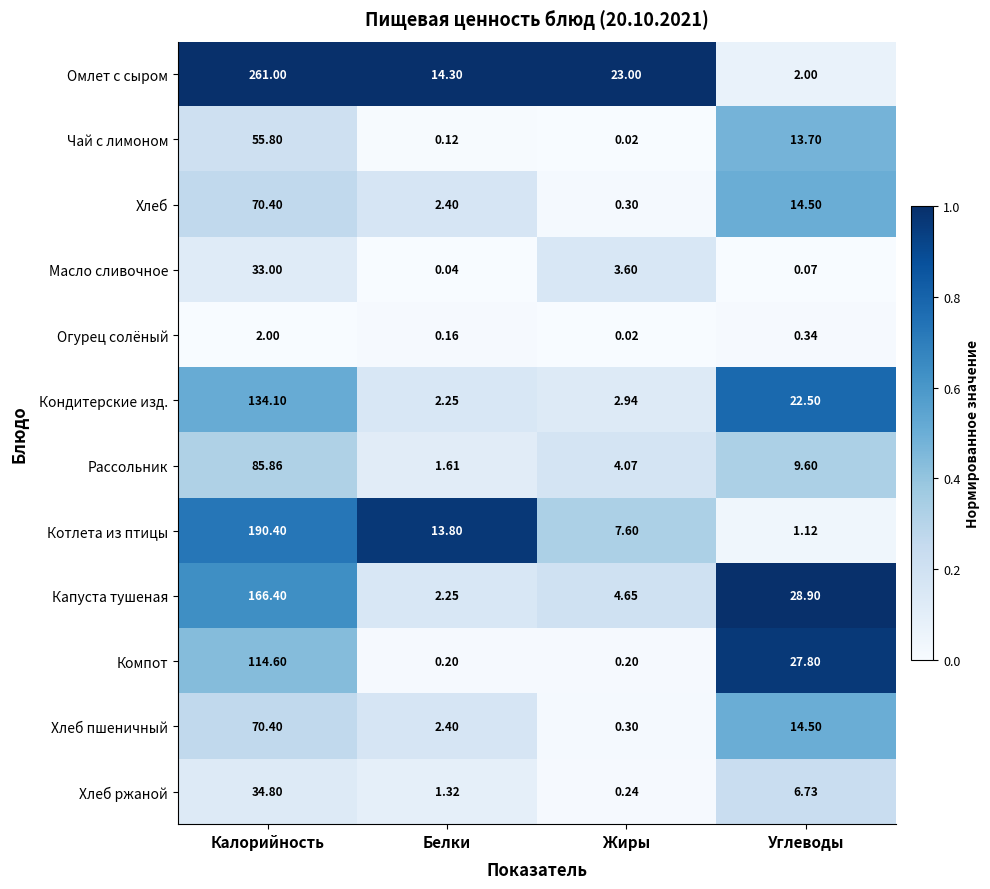

Rank the categories by Чай с лимоном value from lowest to highest.

Жиры, Белки, Углеводы, Калорийность